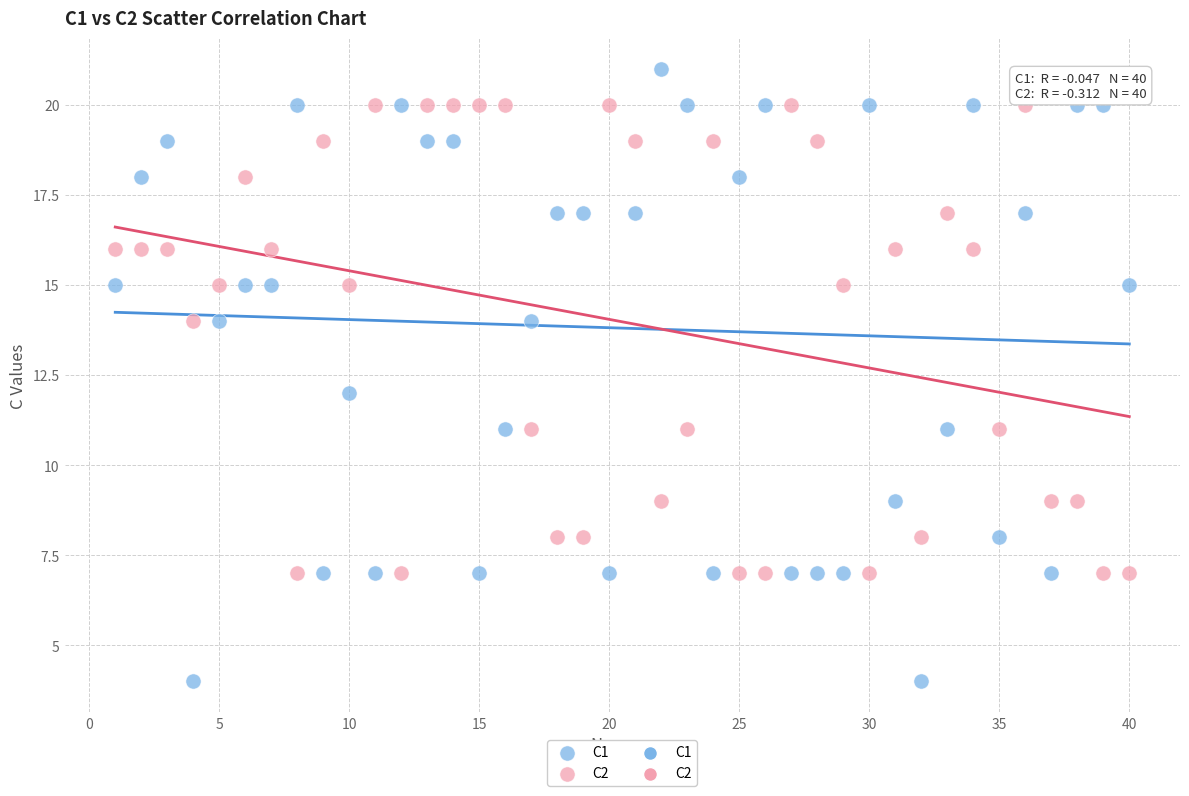

What is the X range (max minus min) for the scatter plot?

39